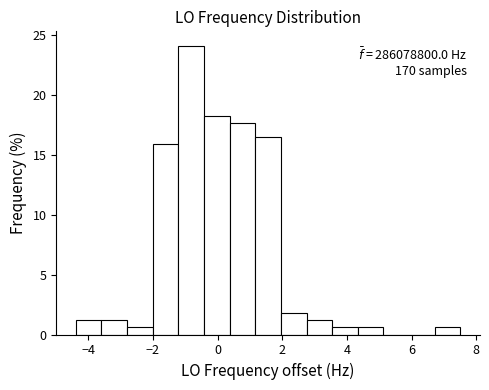

Read against the x-axis, roughly where is the centre of the tallest bar?

-0.8